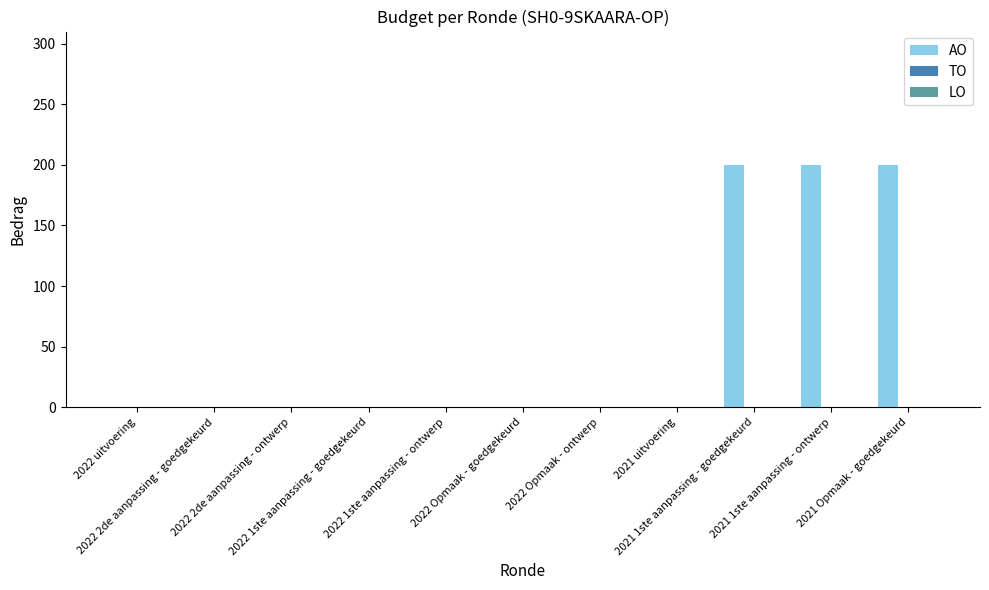

How many categories are shown in the chart?

11